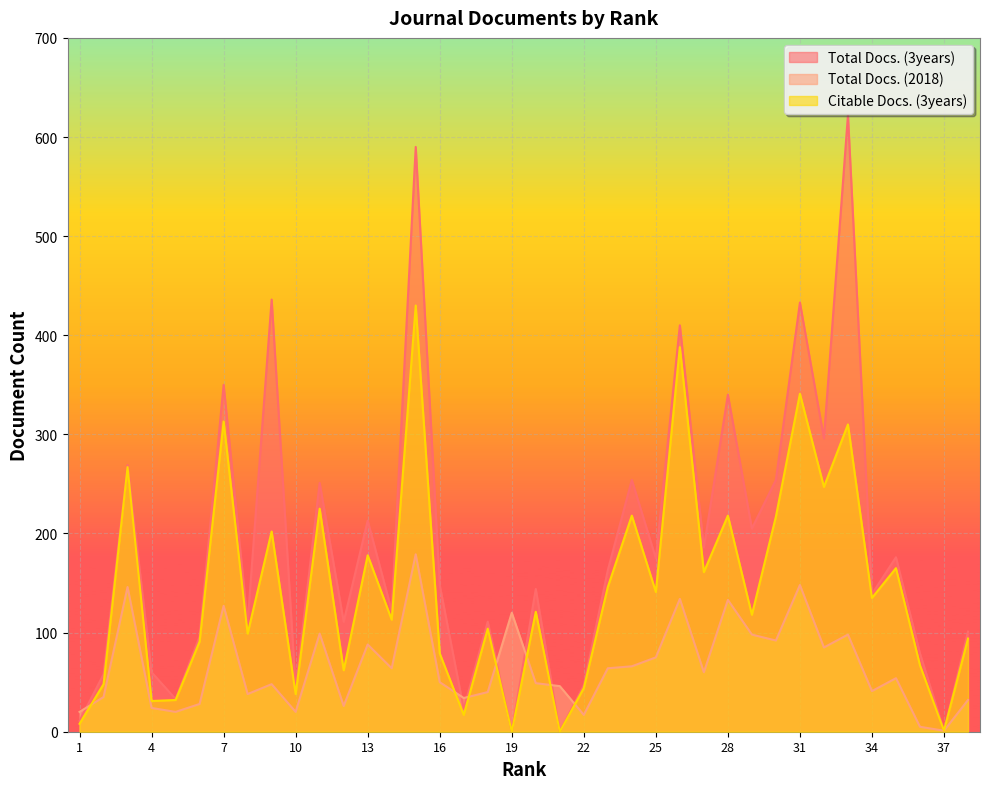

The Total Docs. (2018) series shows 9 at 1. True or false?

False